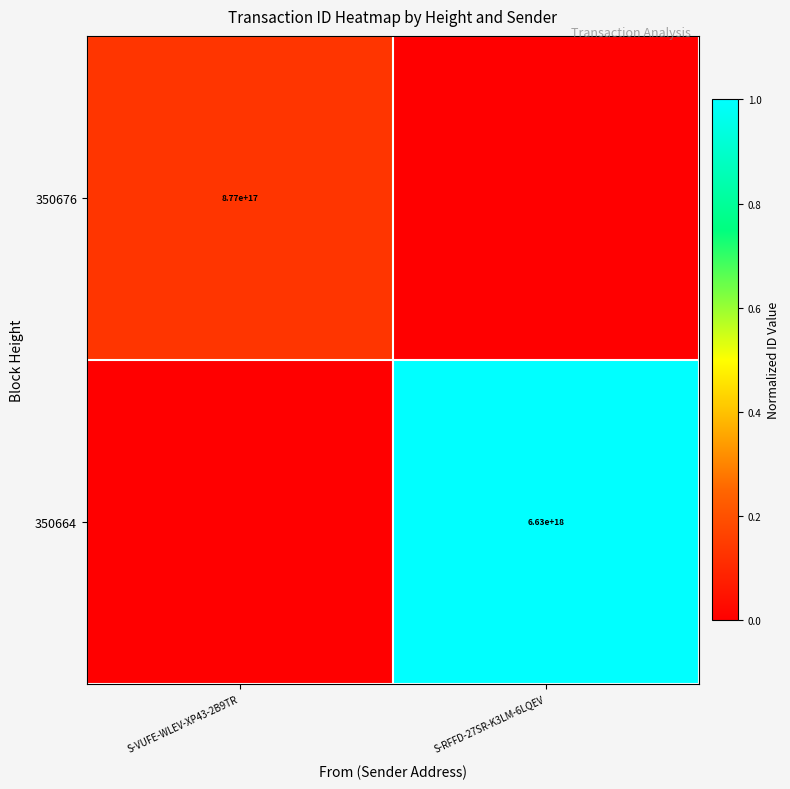

Which label corresponds to the smallest value in the chart?

S-RFFD-27SR-K3LM-6LQEV